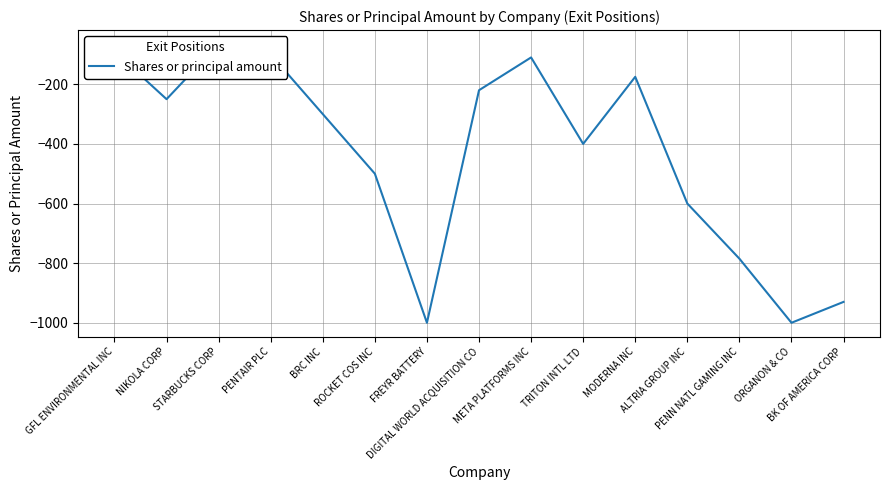

Count the number of values greater than -300.

7